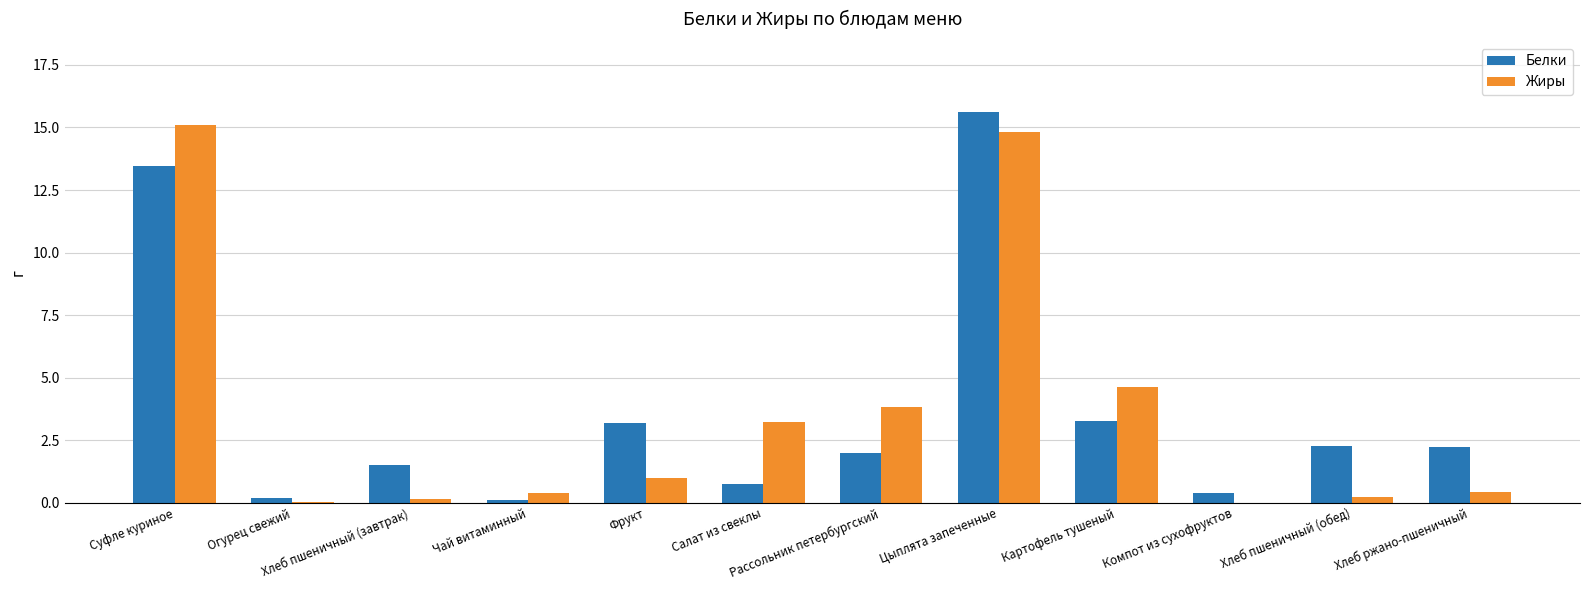

Count the number of data series in this chart.

2